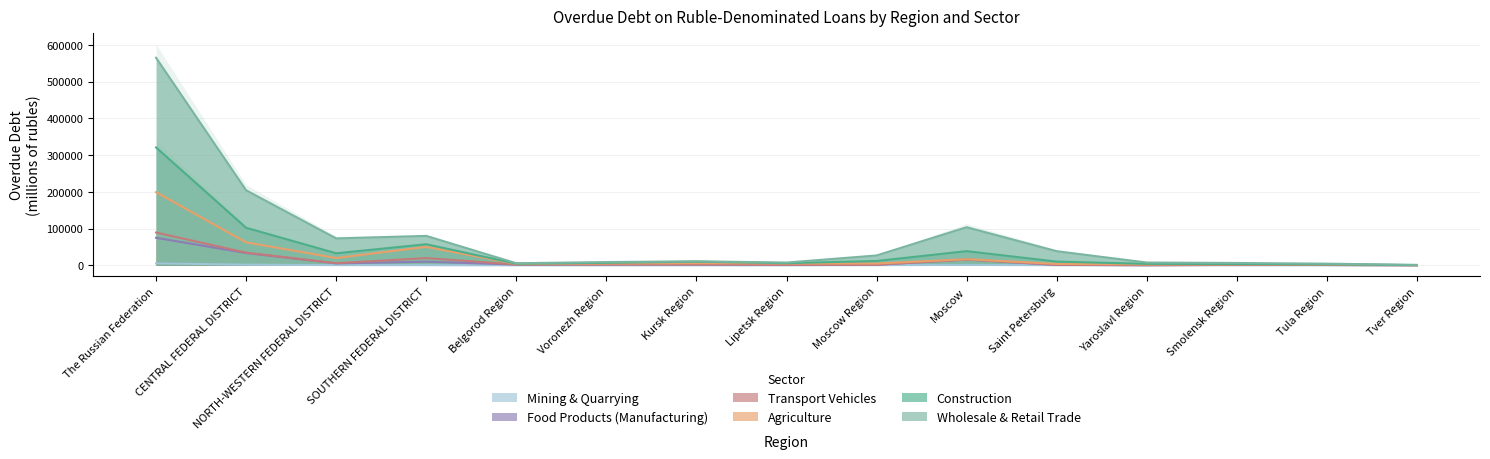

True or false: mining has a value of 3639 at Belgorod Region.

False